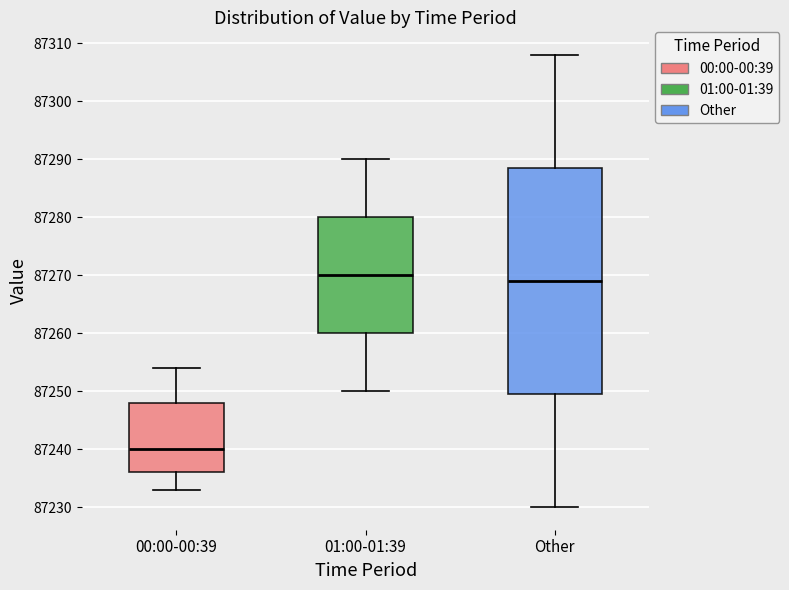

Reading left to right, read every box against the y-axis: the position of its median line, the range the box covers, and the ends of its whiskers. The values are not printed on the chart, so give them approximately, as read against the axis.

00:00-00:39: median 87240, box 87236 to 87248, whiskers 87233 to 87254
01:00-01:39: median 87270, box 87260 to 87280, whiskers 87250 to 87290
Other: median 87269, box 87250 to 87289, whiskers 87230 to 87308